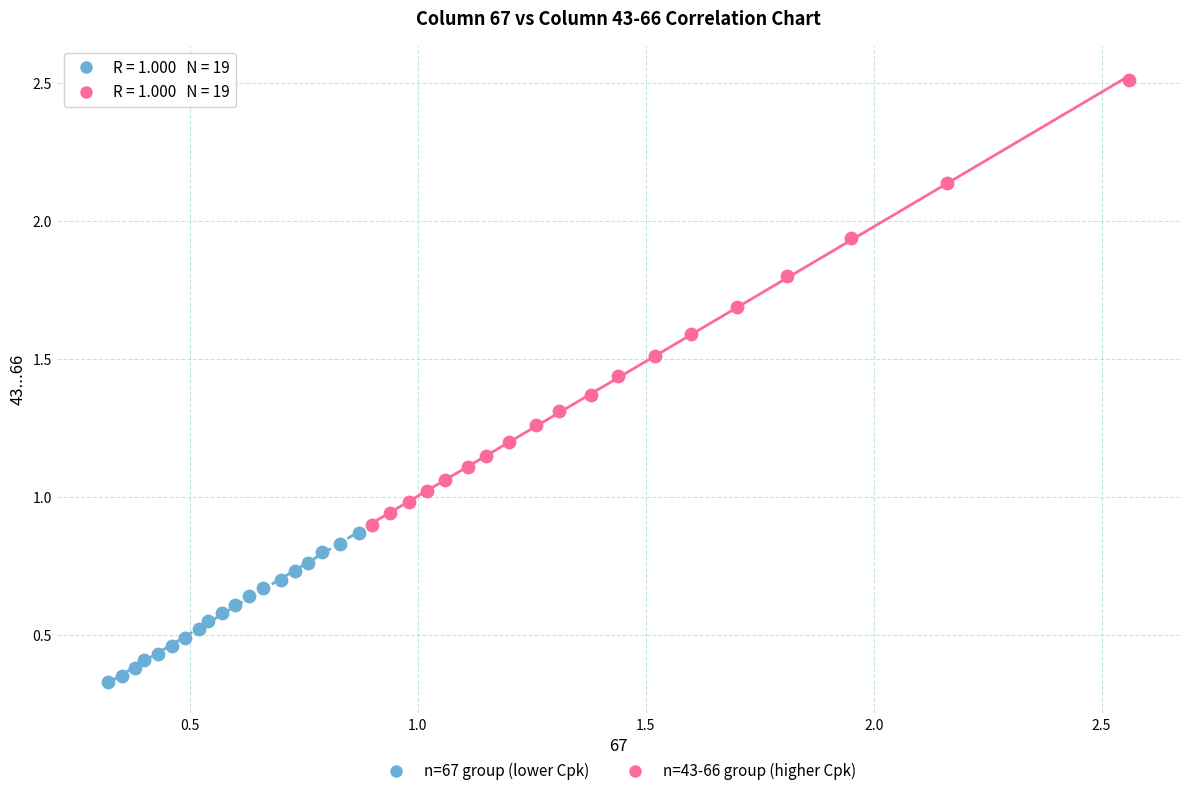

Which series has the largest Y range (max minus min)?

n=43-66 group (higher Cpk)